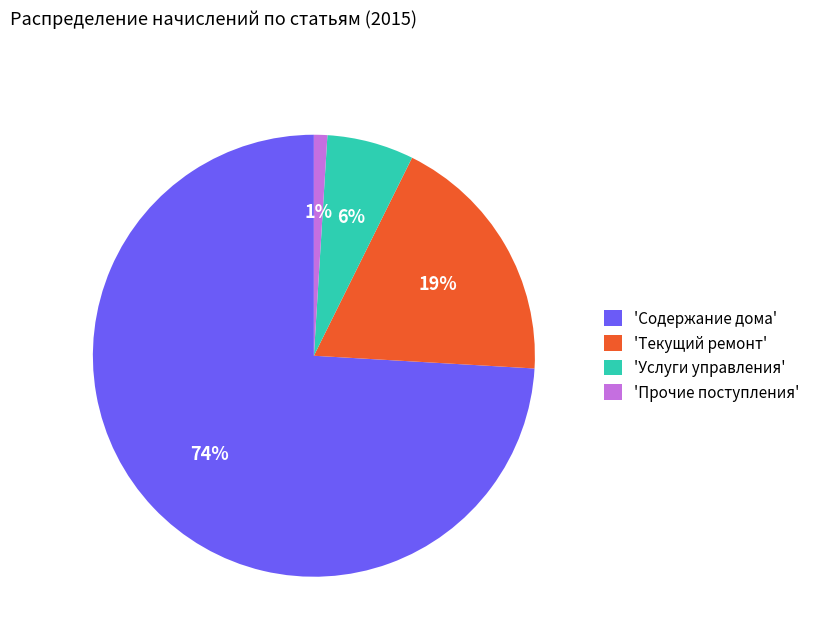

Is there a majority slice in this chart?

Yes